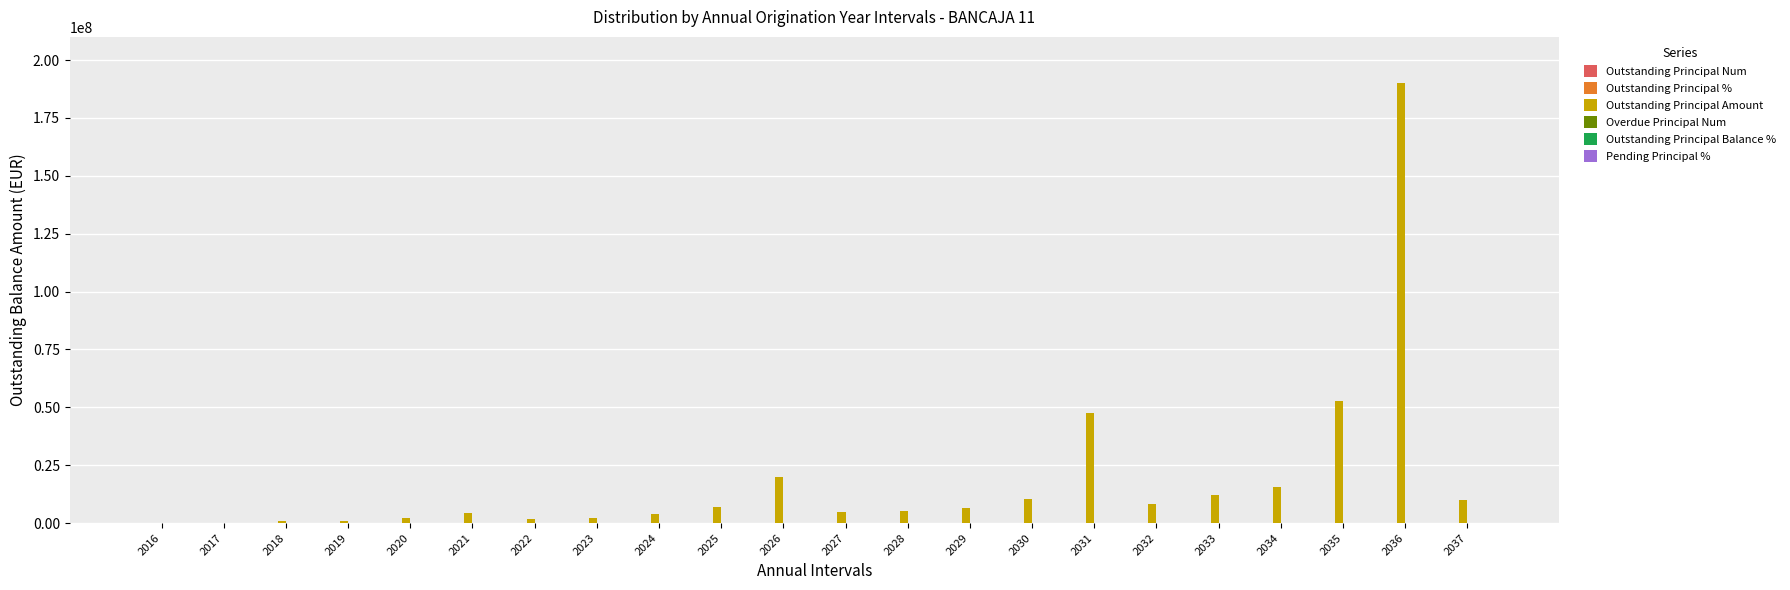

Which series changed the most between 2017 and 2033?

Outstanding Principal Amount